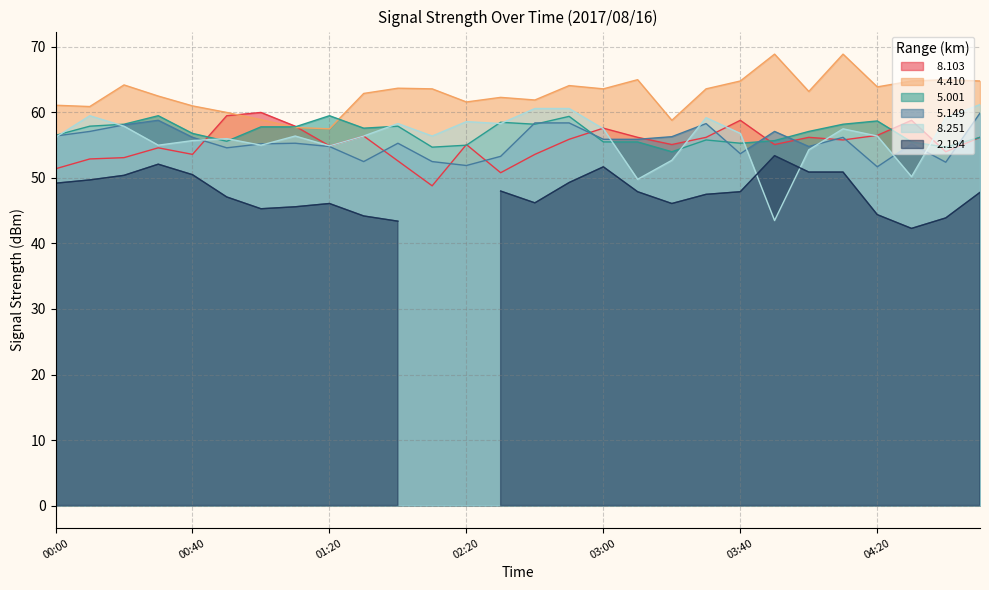

What is the maximum value for   5.001?

59.5